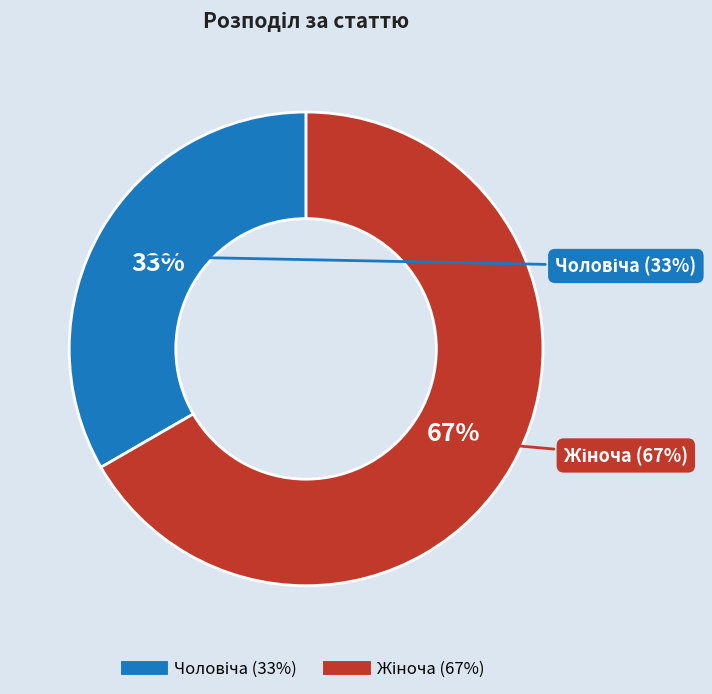

Which category has the biggest portion of the pie?

Жіноча